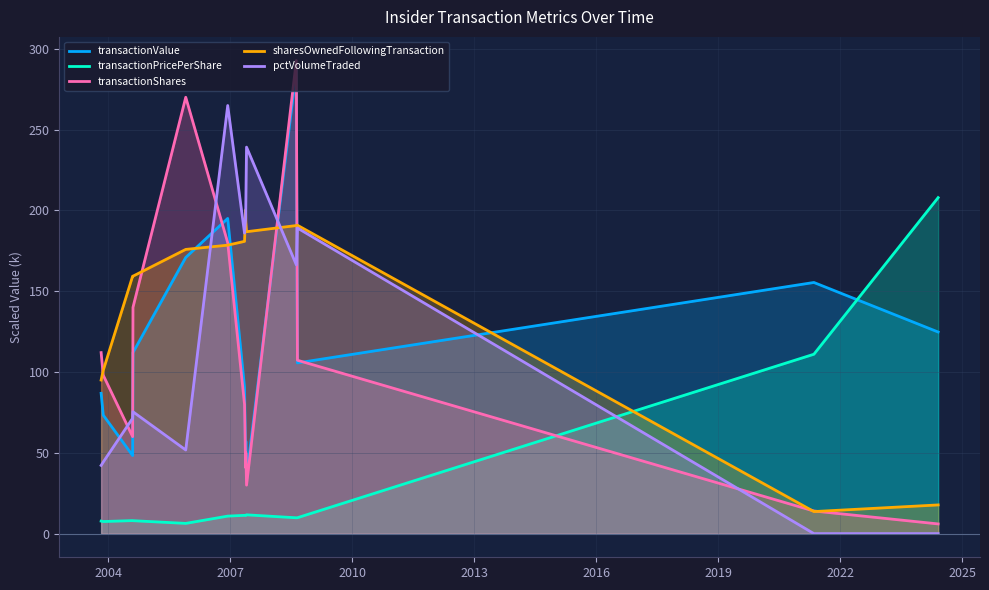

Does the chart display data point markers on the line(s)?

No